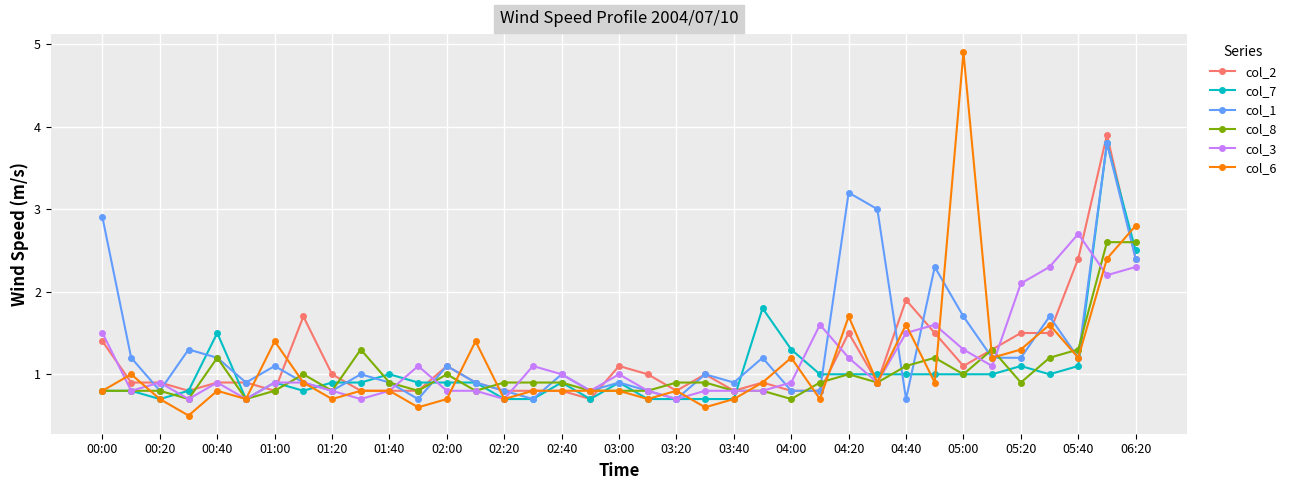

What is the maximum value shown in the chart?

4.9